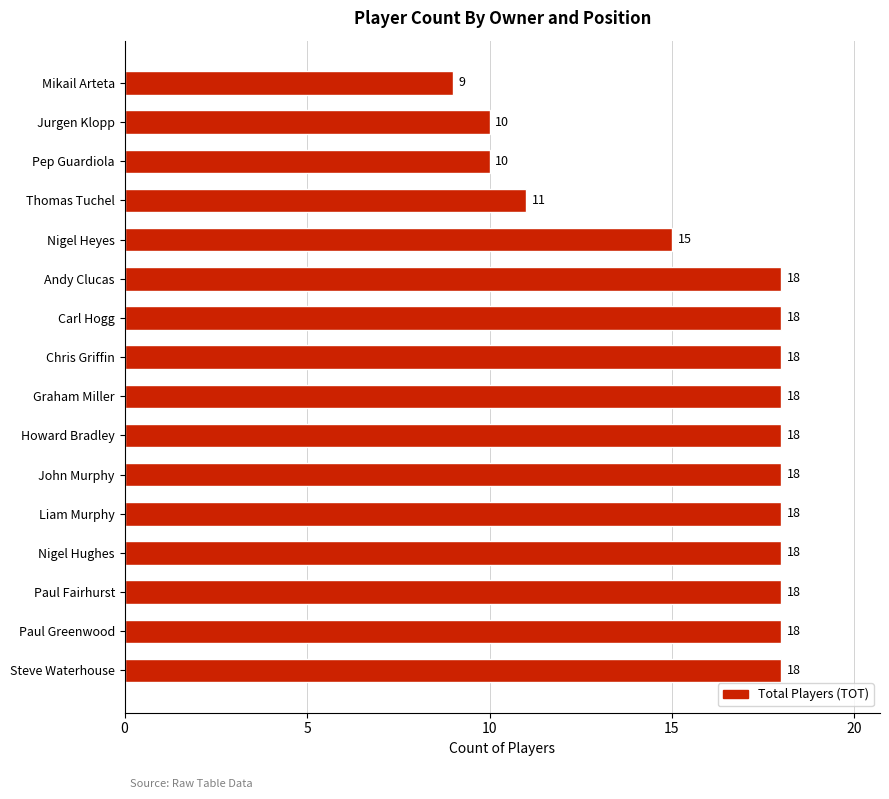

What is the approximate value at Andy Clucas?

18